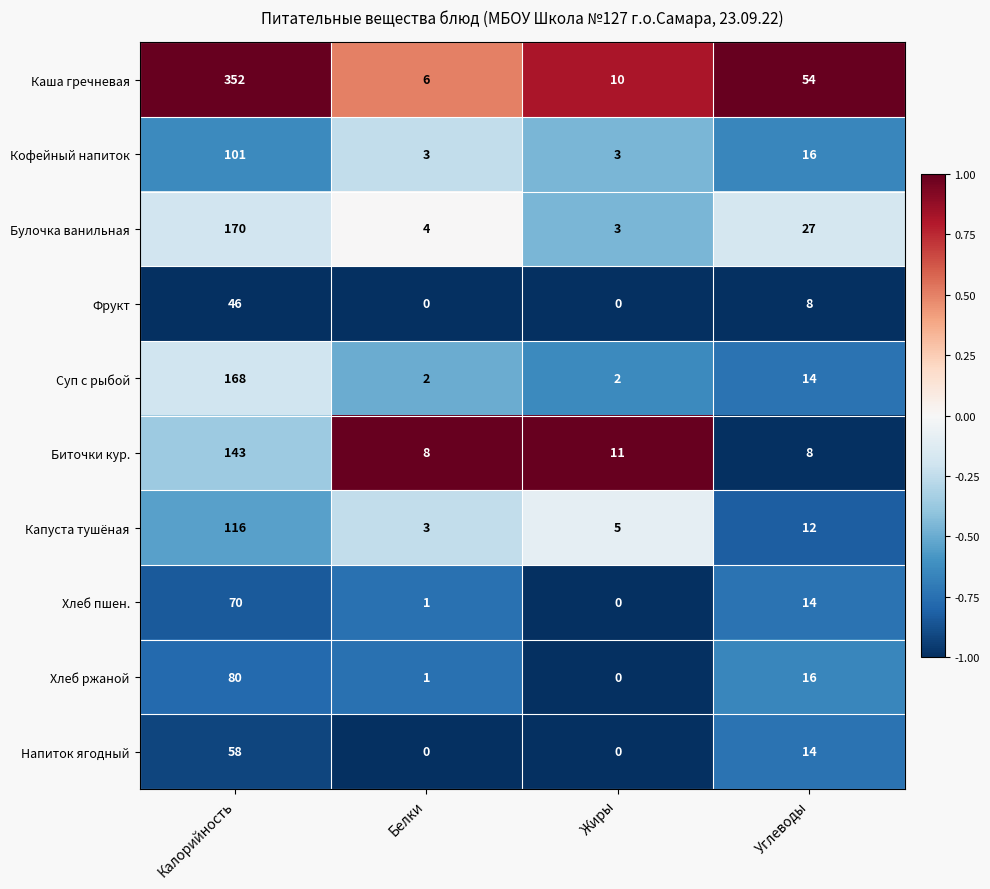

Is the value of Суп с рыбой at Белки greater than the value of Напиток ягодный at Калорийность?

No